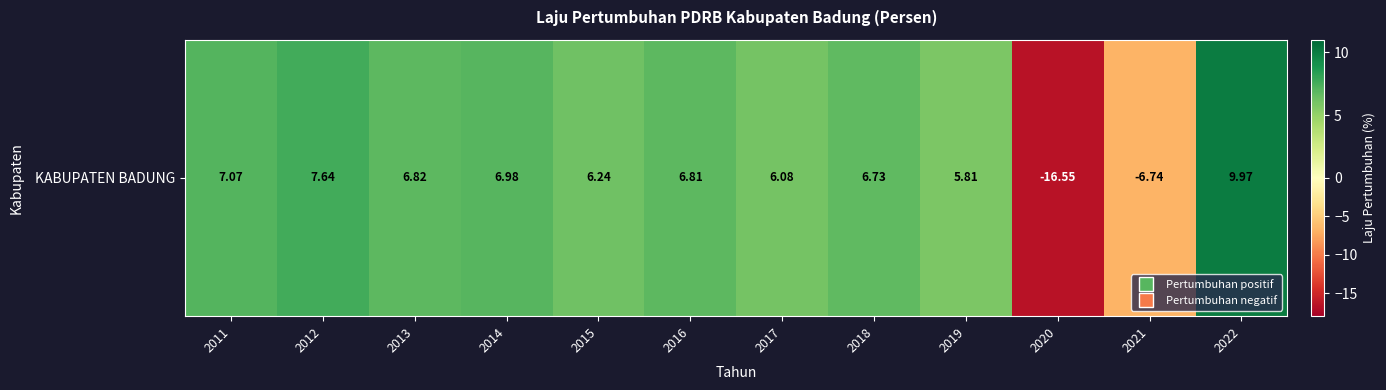

How many values are below 6?

3